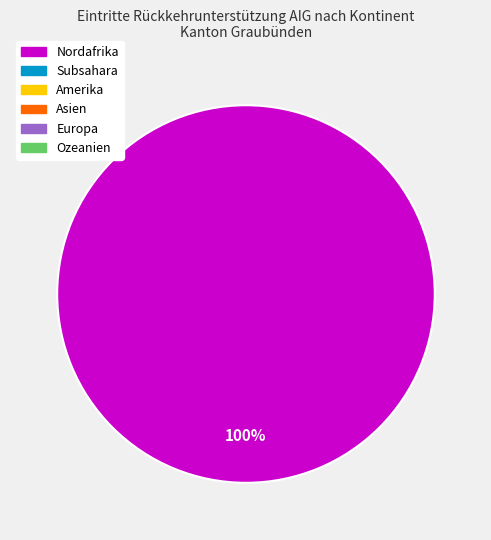

Is there a majority slice in this chart?

Yes